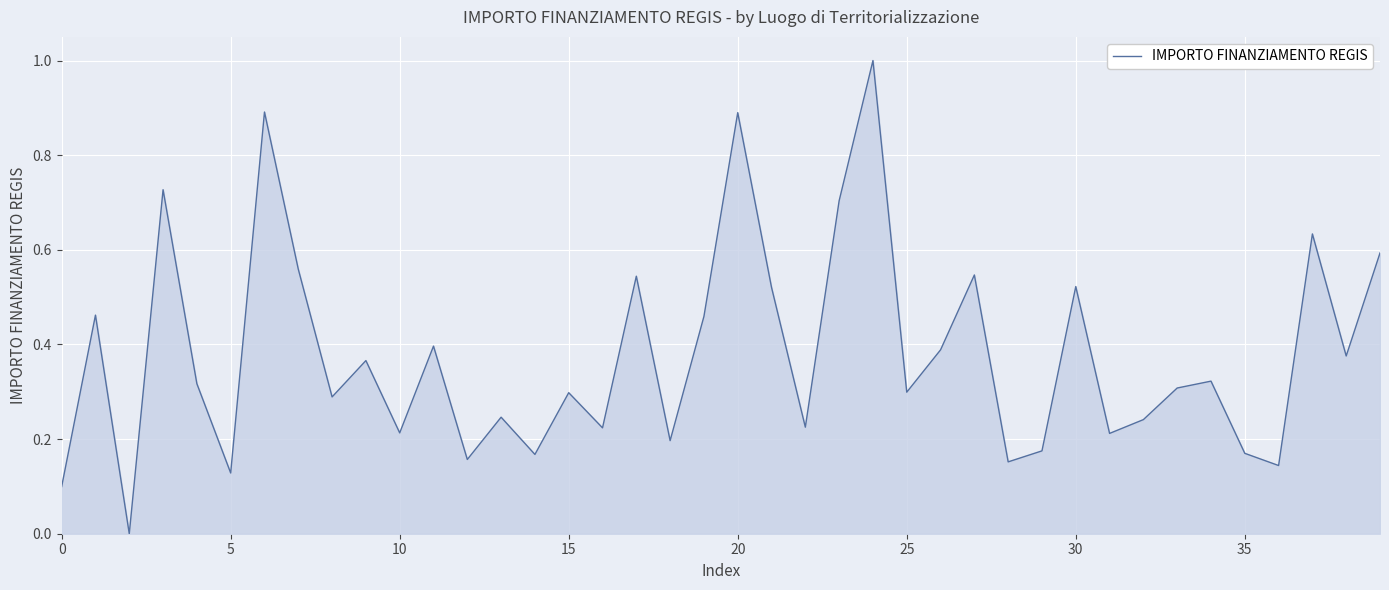

How many values are above zero?

39